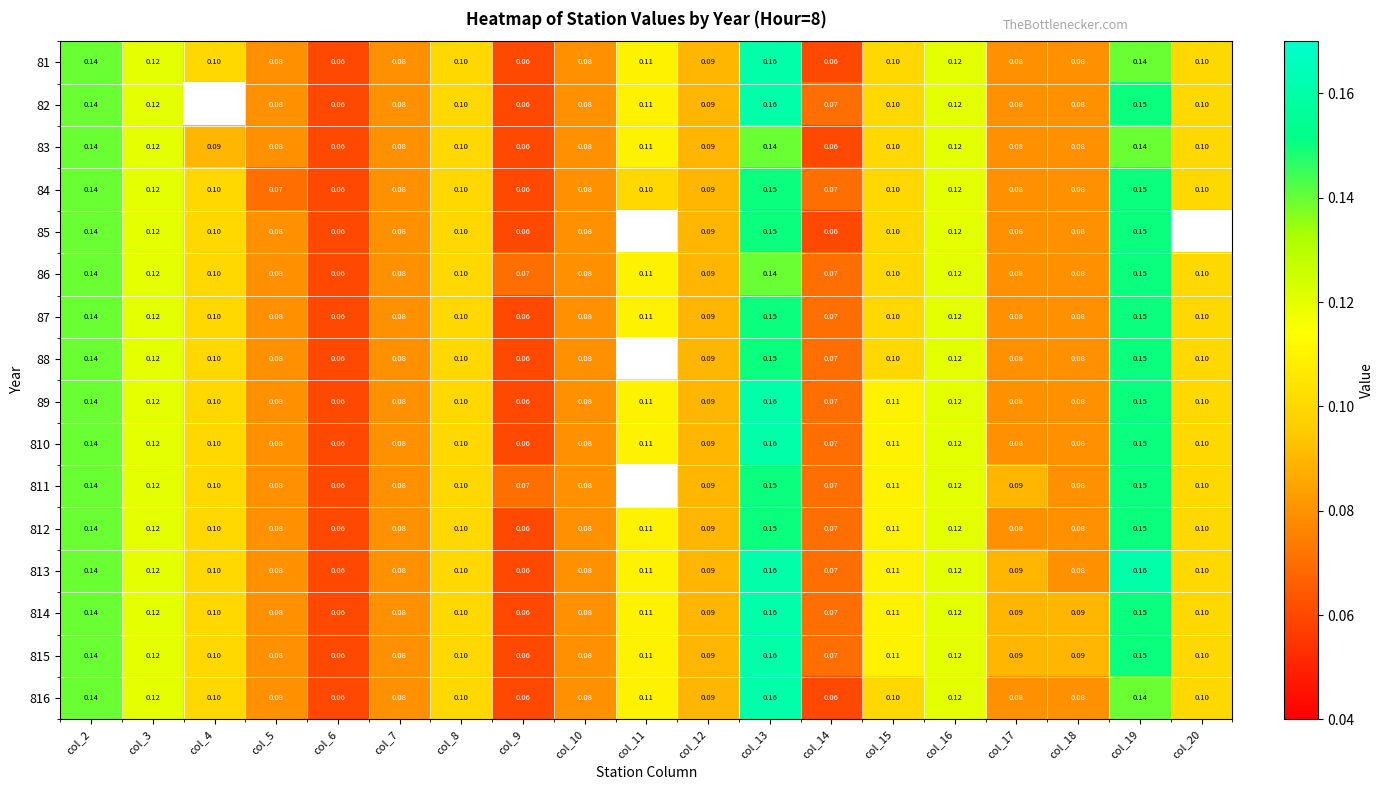

Is the value of 816 at col_5 greater than the value of 85 at col_16?

No